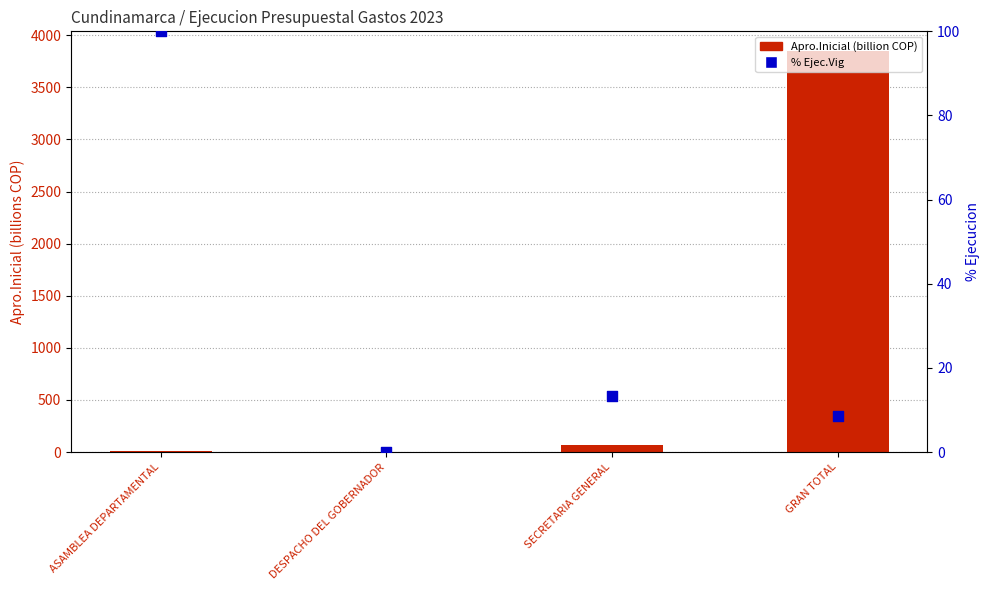

Which series reaches the minimum Y coordinate?

% Ejec.Vig